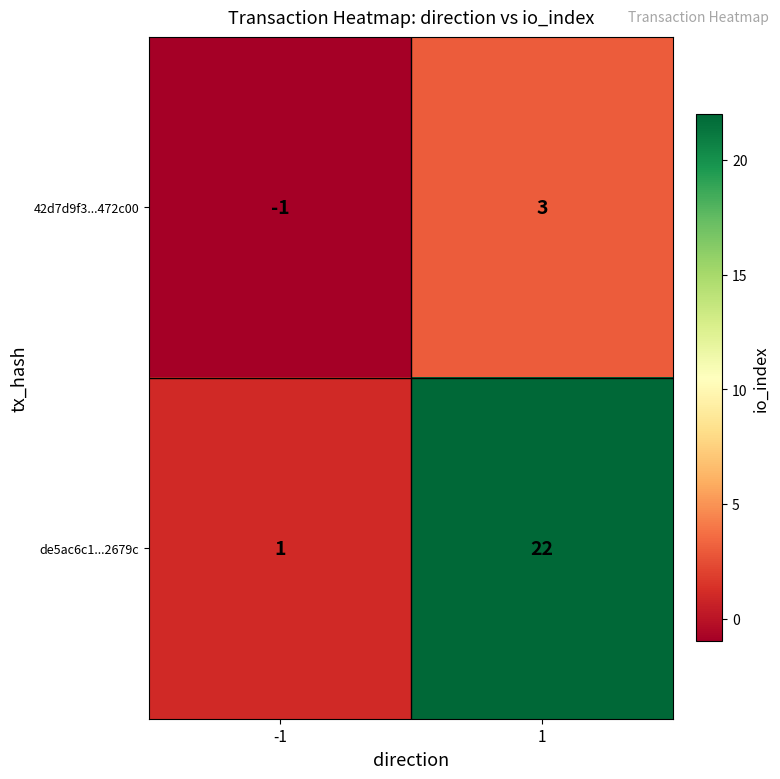

Is it true that de5ac6c1...2679c equals 11 at 1?

False